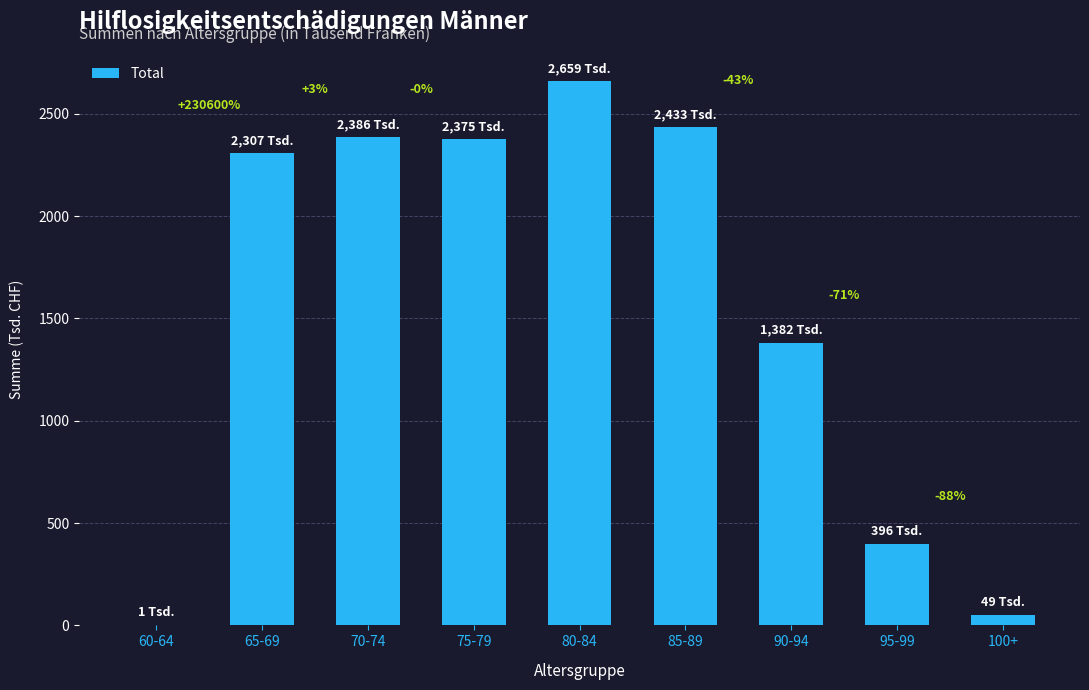

Where does the data first go above 2307?

70-74